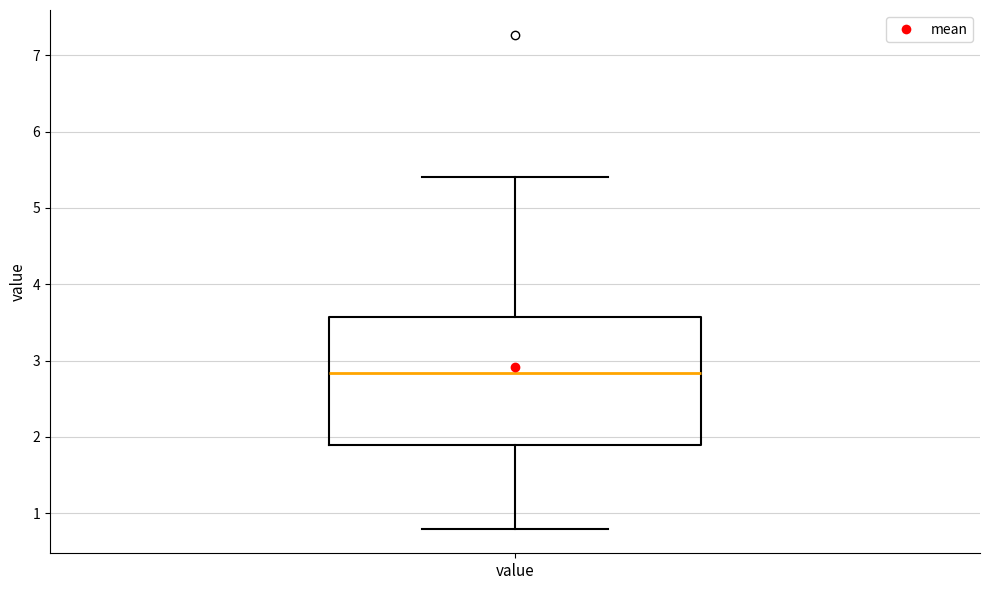

Where does the median line of the box for value sit on the y-axis? The values are not printed on the chart, so give them approximately, as read against the axis.

2.8